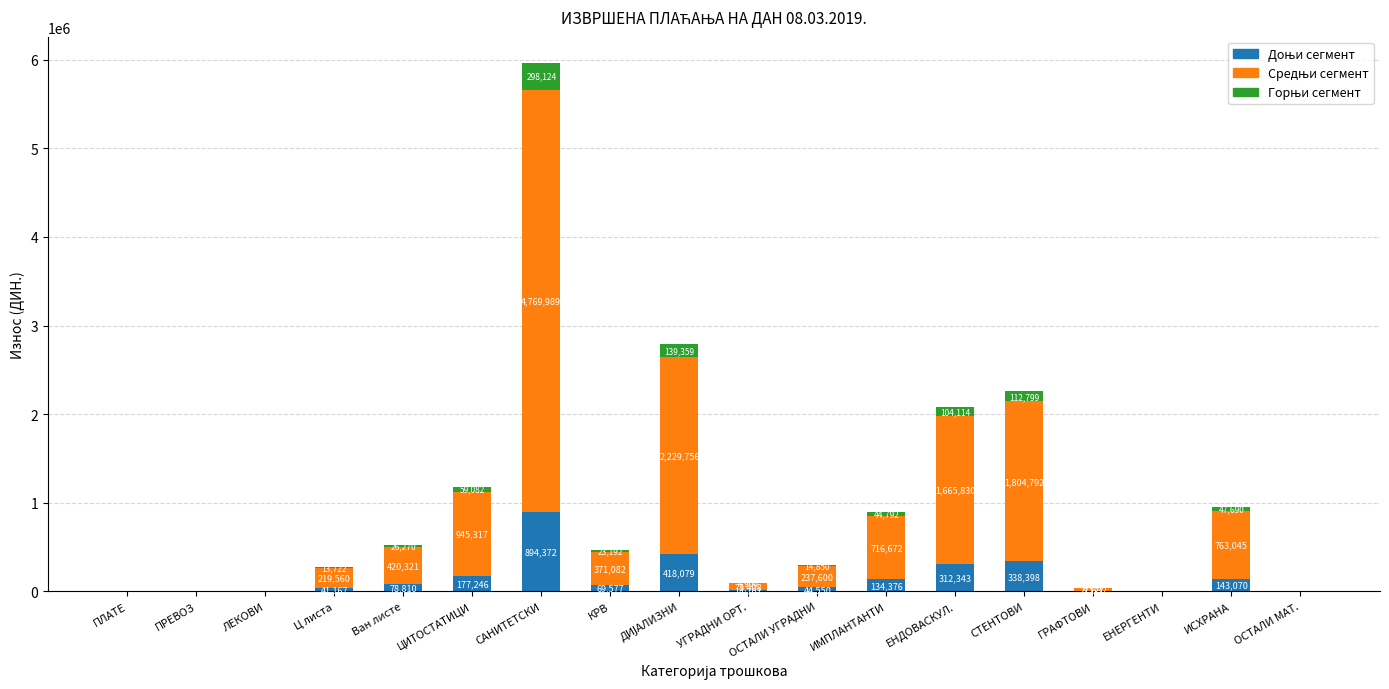

Count the number of data series in this chart.

3